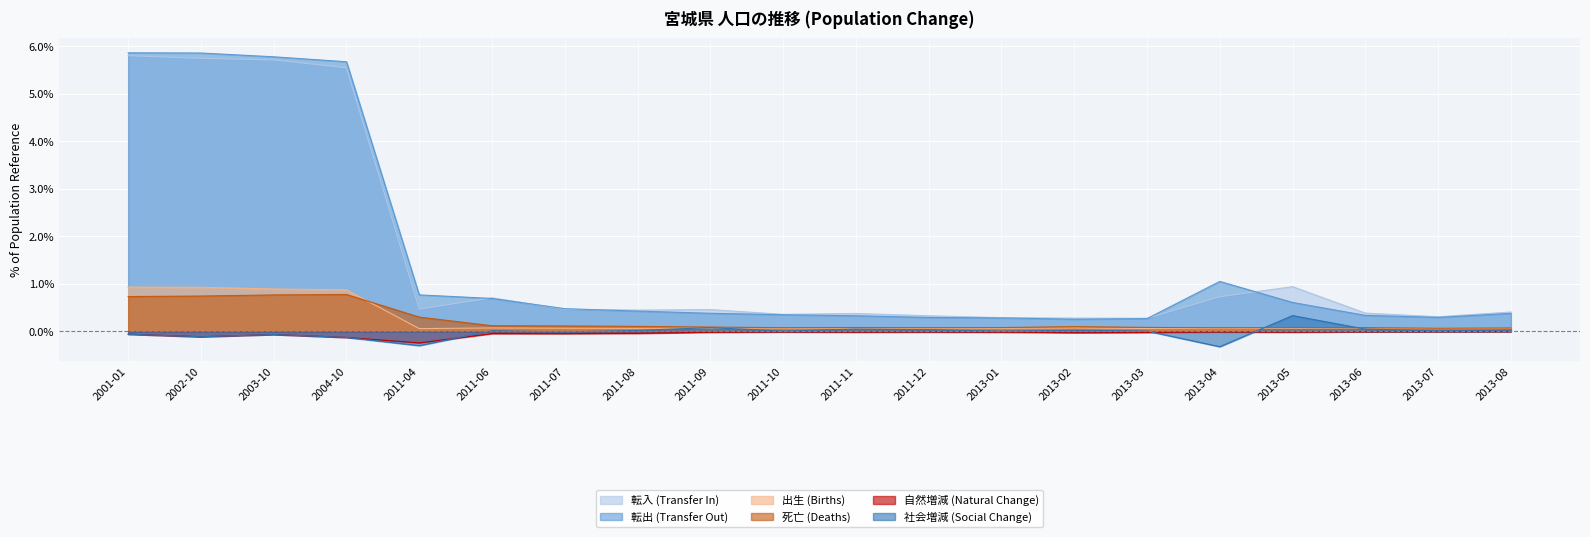

Is the value of 転入 (Transfer In) at 2011-11 greater than the value of 社会増減 (Social Change) at 2011-06?

Yes